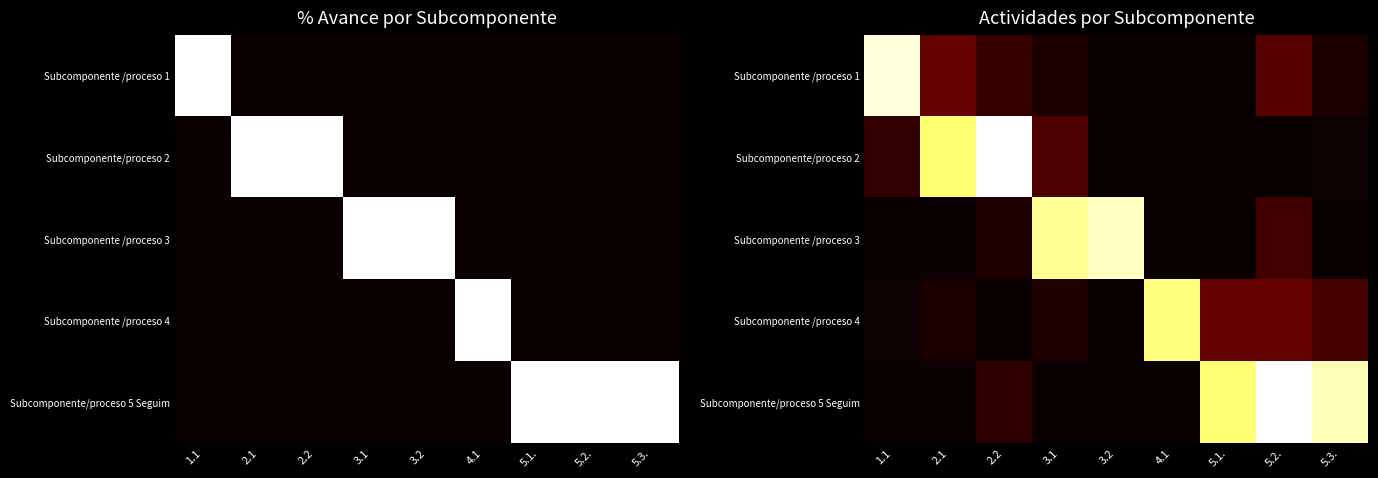

What is the difference between the maximum and minimum values in the Subcomponente /proceso 3 series?

93.8